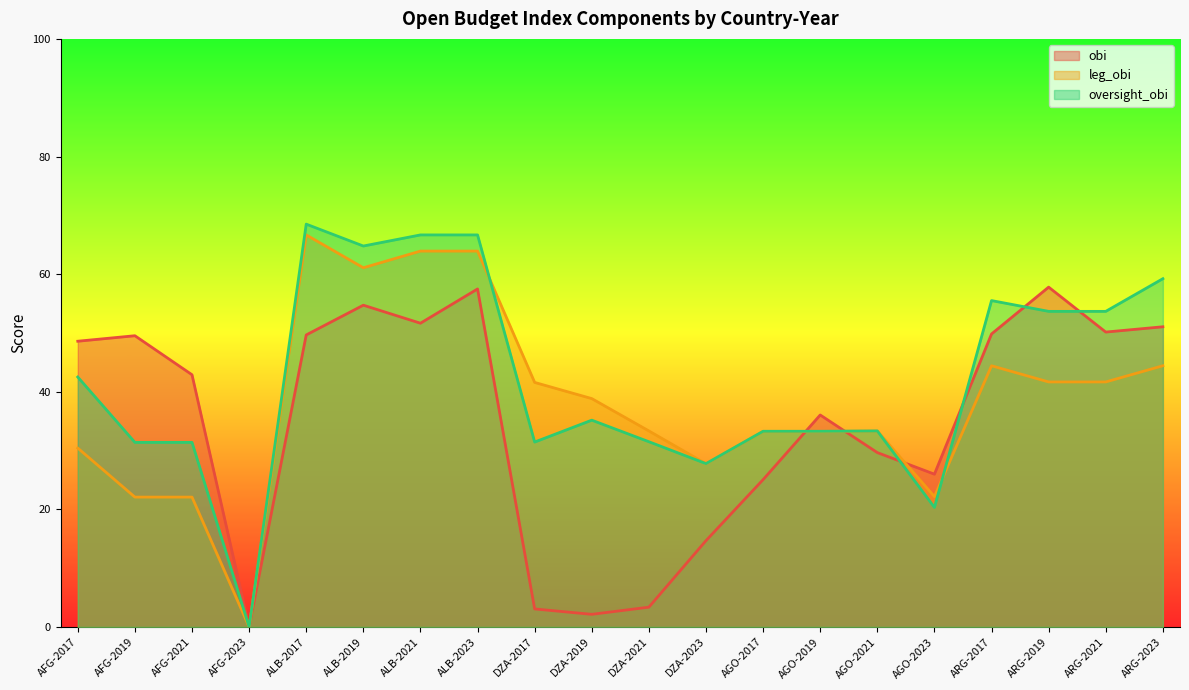

What position from the left is ARG-2023?

20